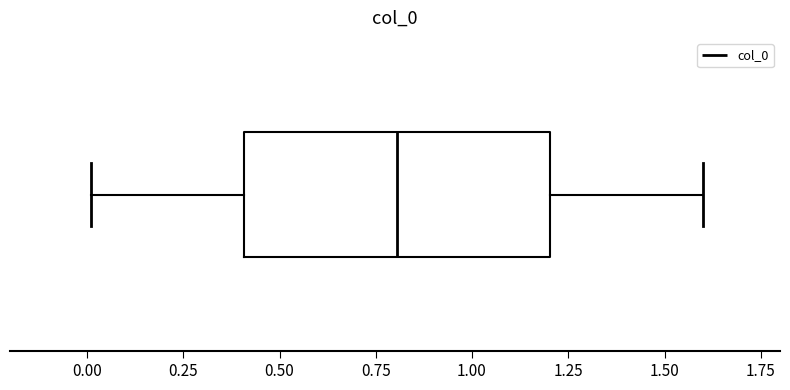

Where does the median line of the box sit on the x-axis? The values are not printed on the chart, so give them approximately, as read against the axis.

0.8